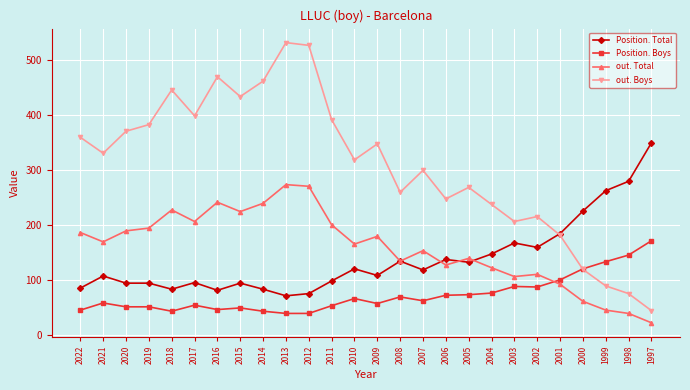

At which category does Position. Total reach its first local peak?

2021